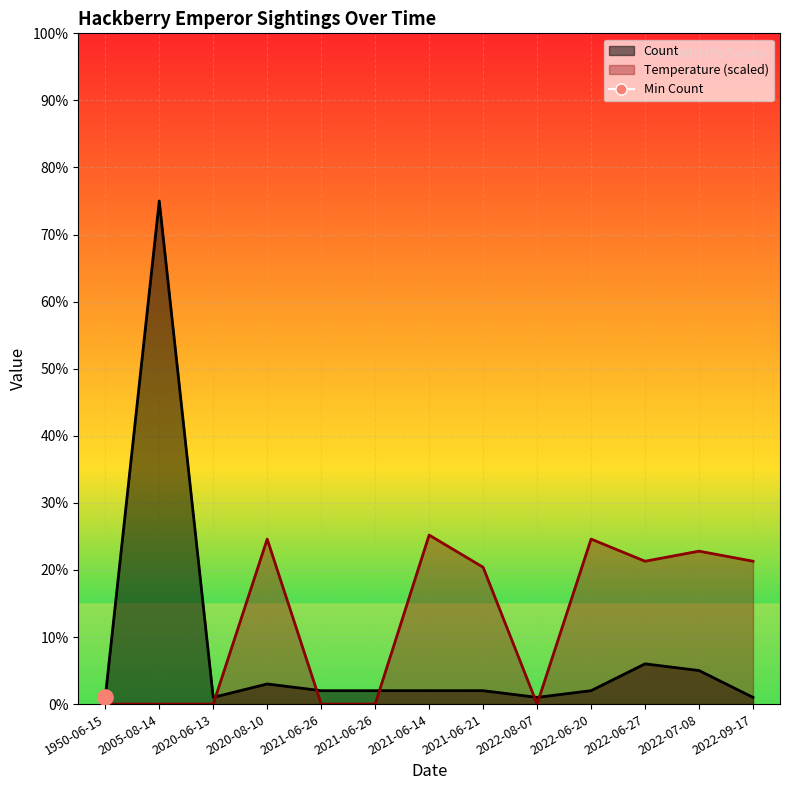

What is the total value across all series at 2022-06-20?

26.6